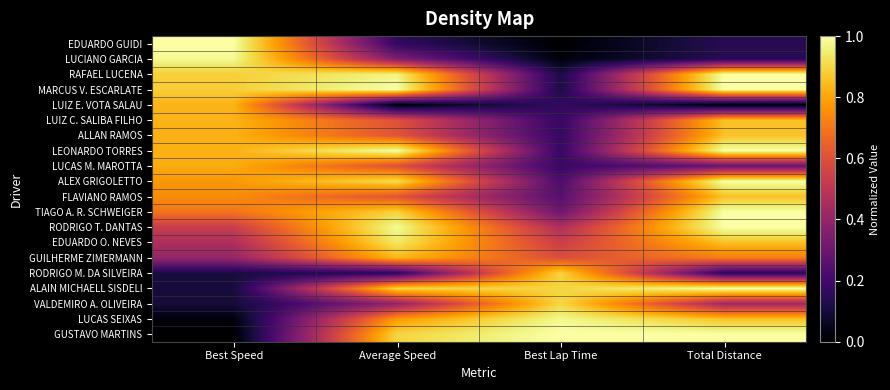

Between Average Speed and Total Distance, which is larger?

Average Speed